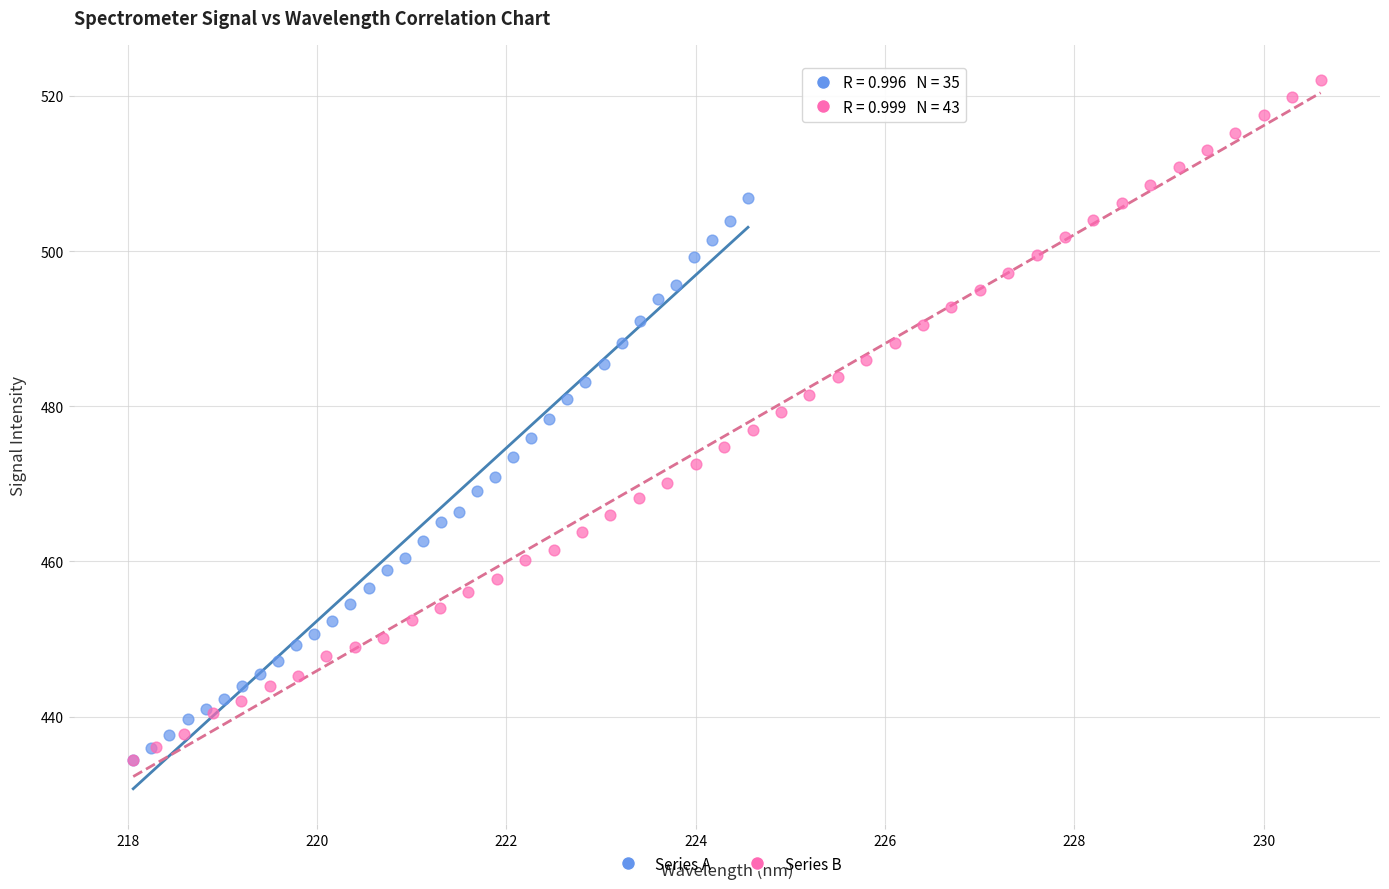

Which series has the largest Y range (max minus min)?

Series B